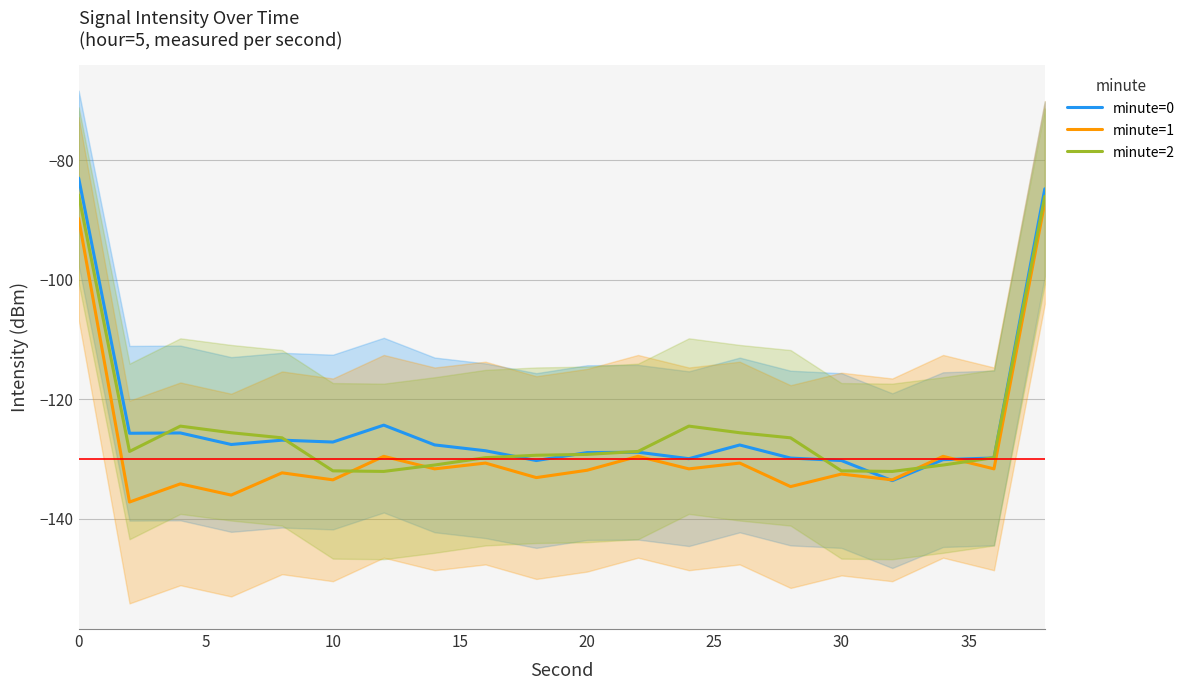

The minute=0 series shows -128.9 at 20. True or false?

True